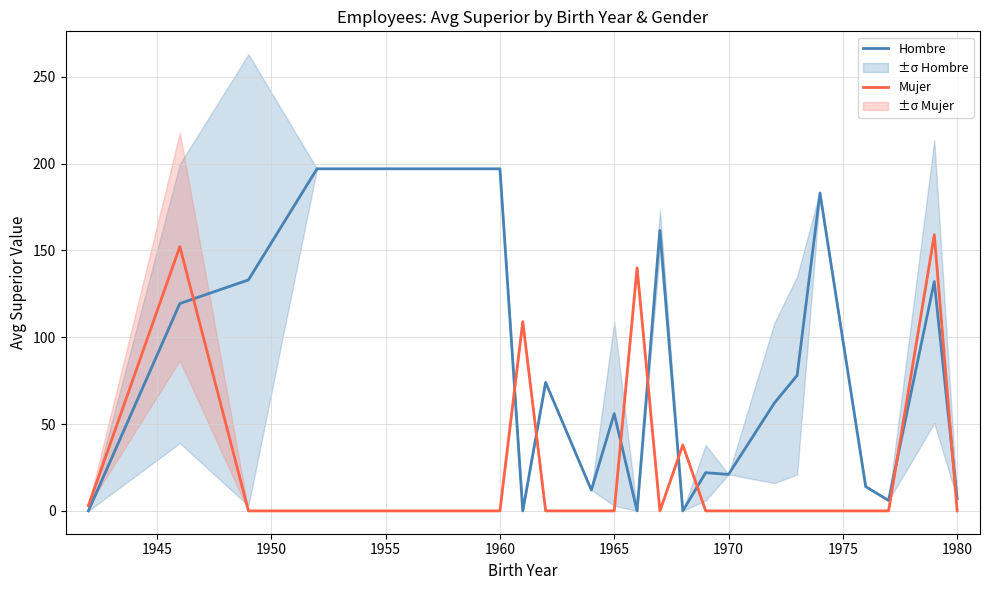

How many lines are shown in the chart?

2